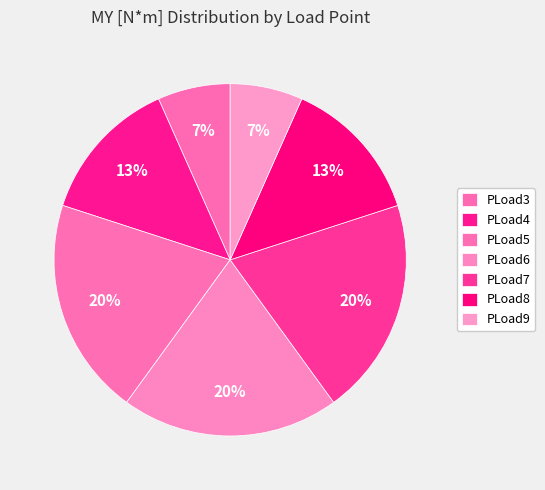

How many segments does this pie chart have?

7